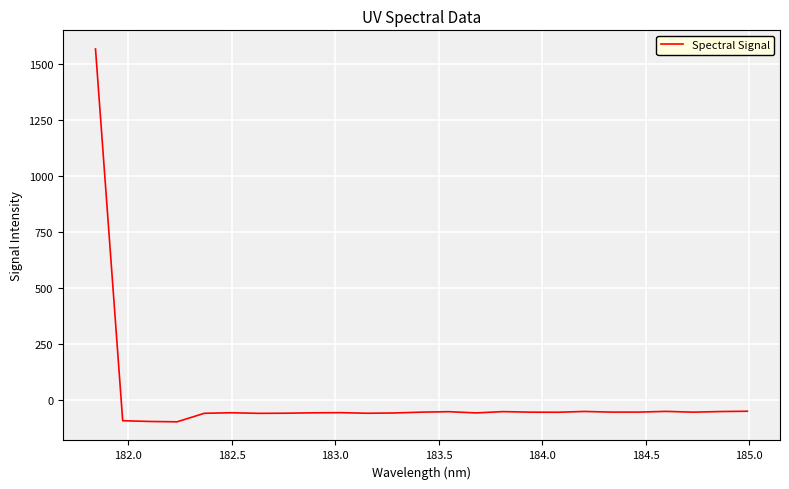

What is the difference between the maximum and minimum values?

1665.2